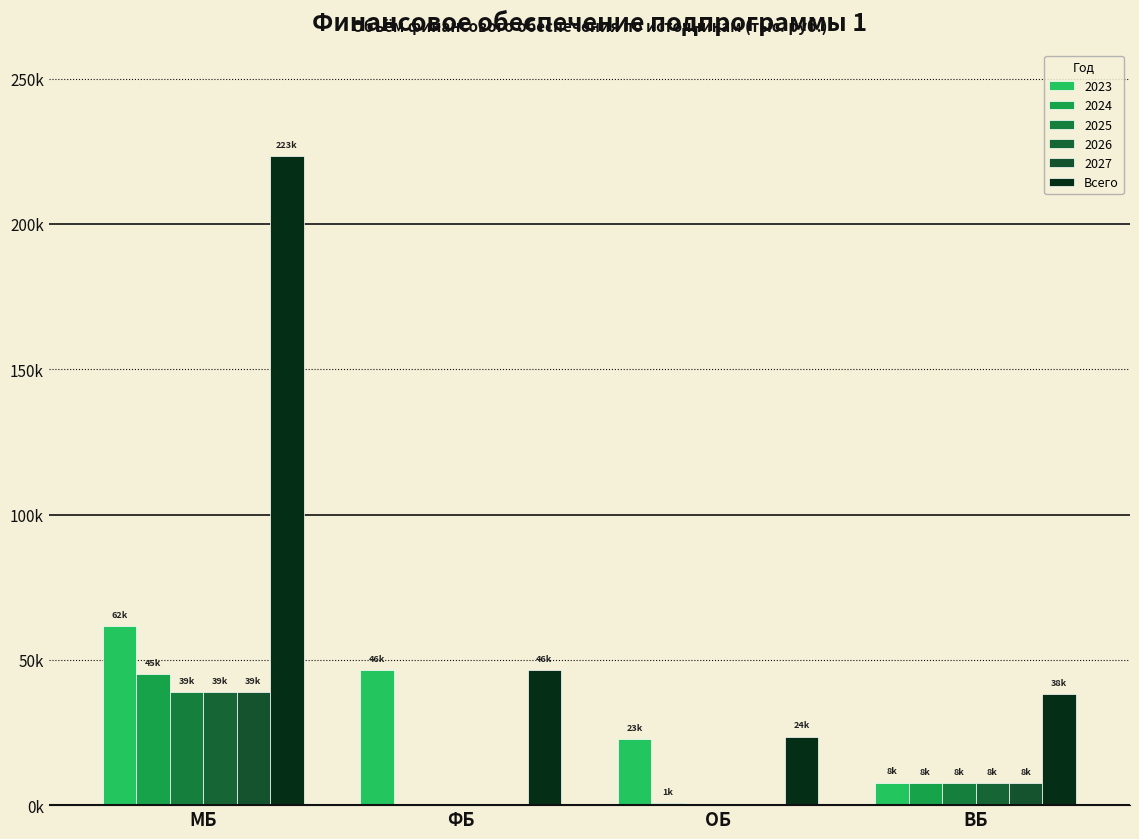

Between ОБ and МБ, which is larger?

МБ